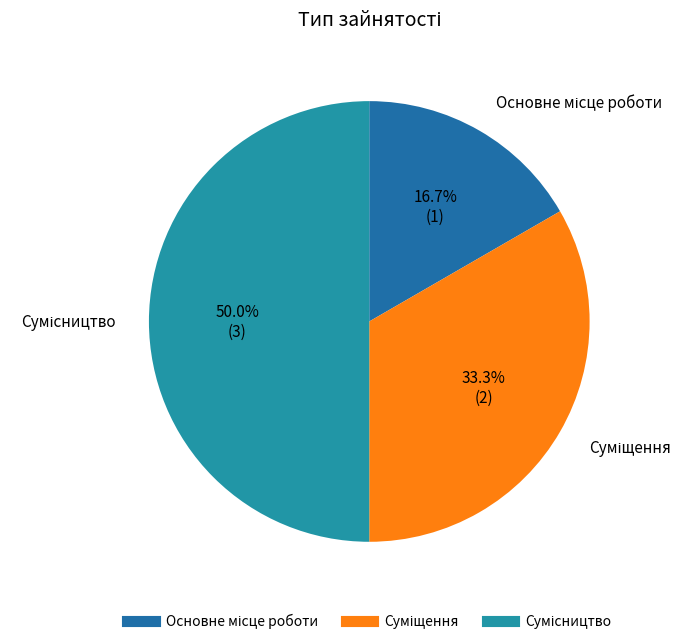

How many segments does this pie chart have?

3